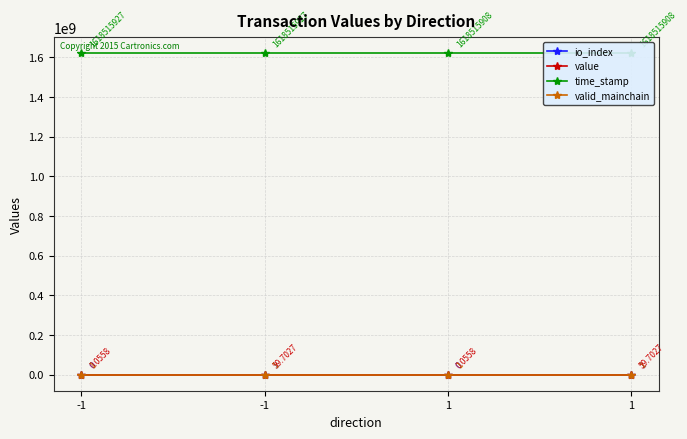

Does the chart have visible grid lines?

Yes